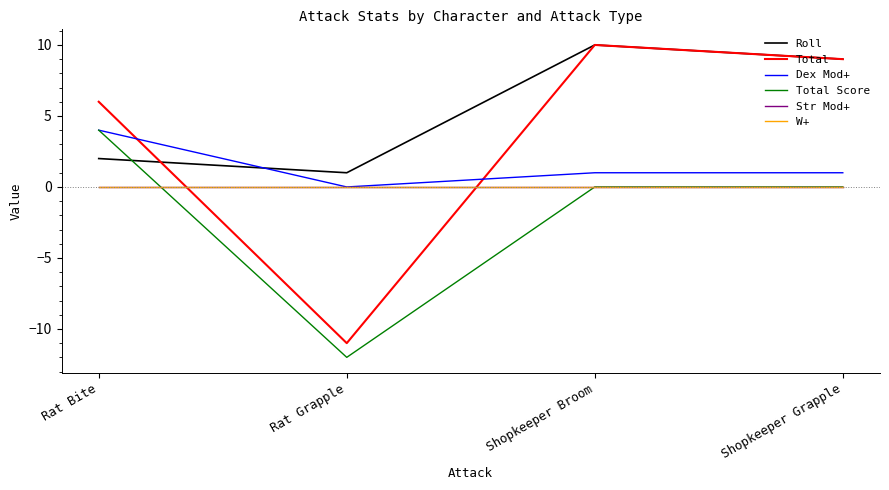

How many lines are shown in the chart?

6